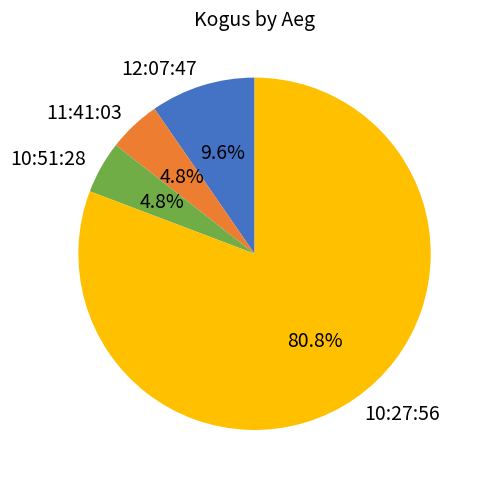

Is the sum of 12:07:47 and 10:27:56 greater than half?

Yes